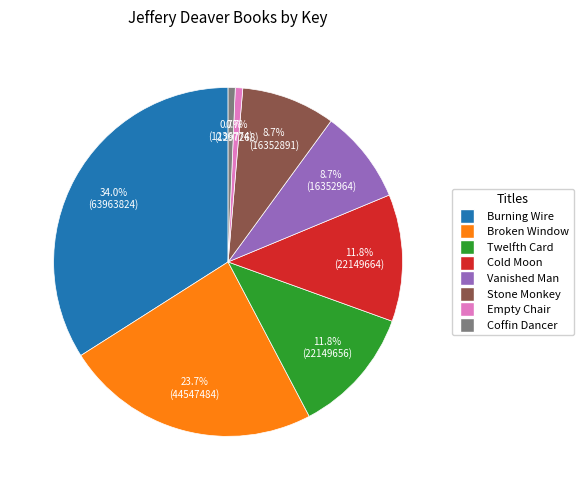

True or false: Twelfth Card accounts for 12% of the total.

True